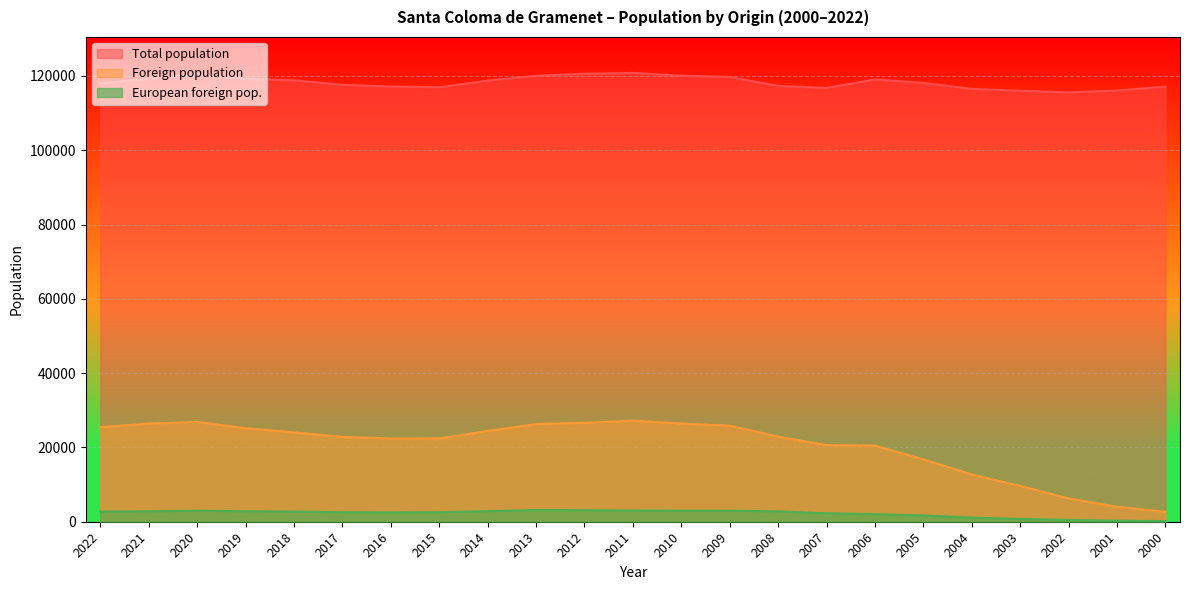

Which series has the widest spread of values?

Foreign population